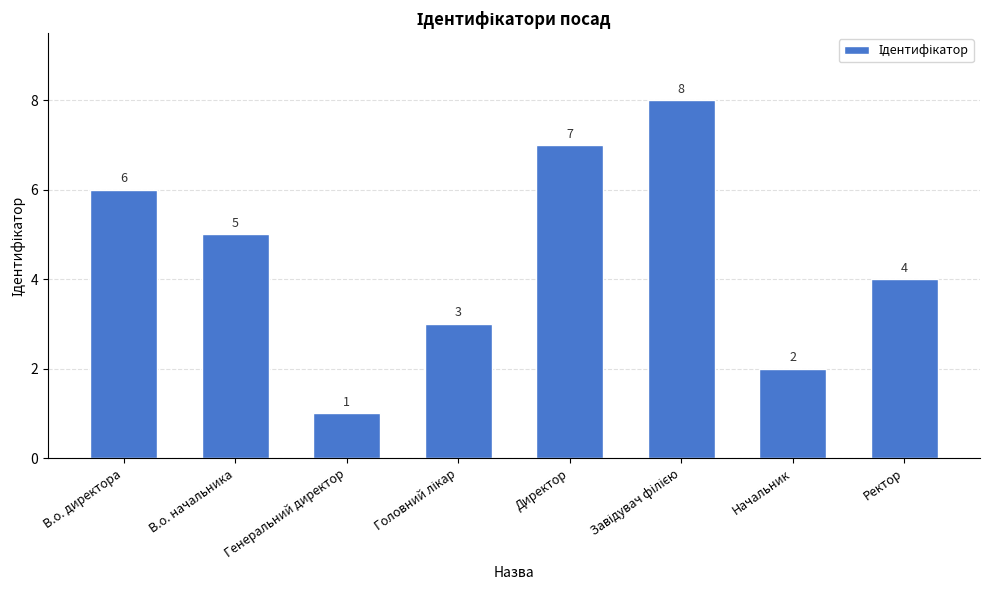

Reading left to right, list all the values displayed in this chart.

6	5	1	3	7	8	2	4